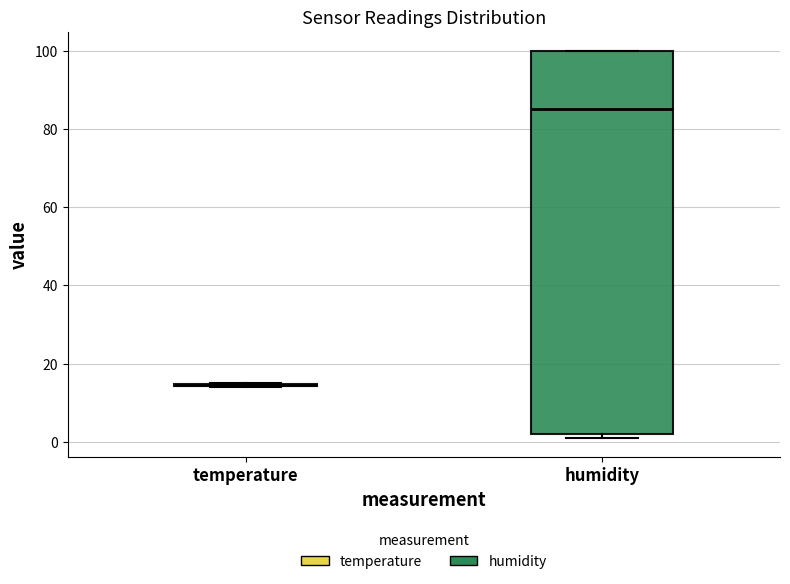

Reading left to right, transcribe this box plot: for each box, give where its median line is, the range the box spans, and where its two whiskers end, as read against the y-axis. The values are not printed on the chart, so give them approximately, as read against the axis.

temperature: box collapsed to a line at 14, whiskers 14 to 16
humidity: median 86, box 2 to 100, whiskers 2 (just below the box's lower edge) to 100